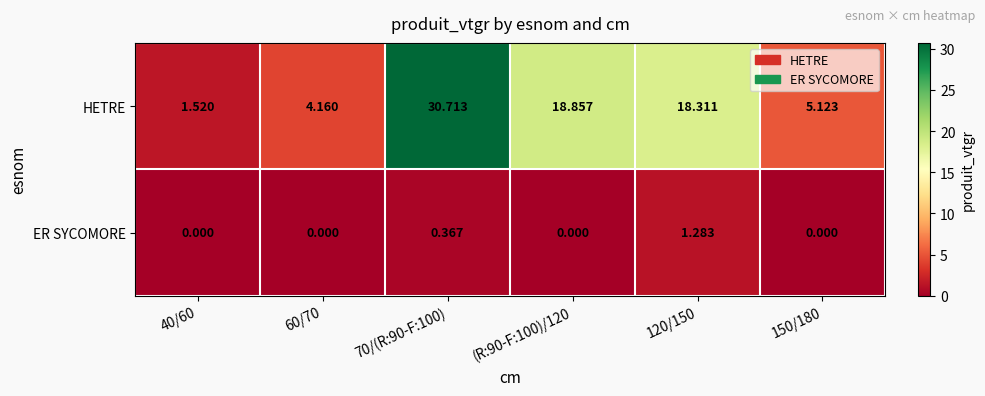

List the series in order of their peak value, lowest first.

ER SYCOMORE, HETRE